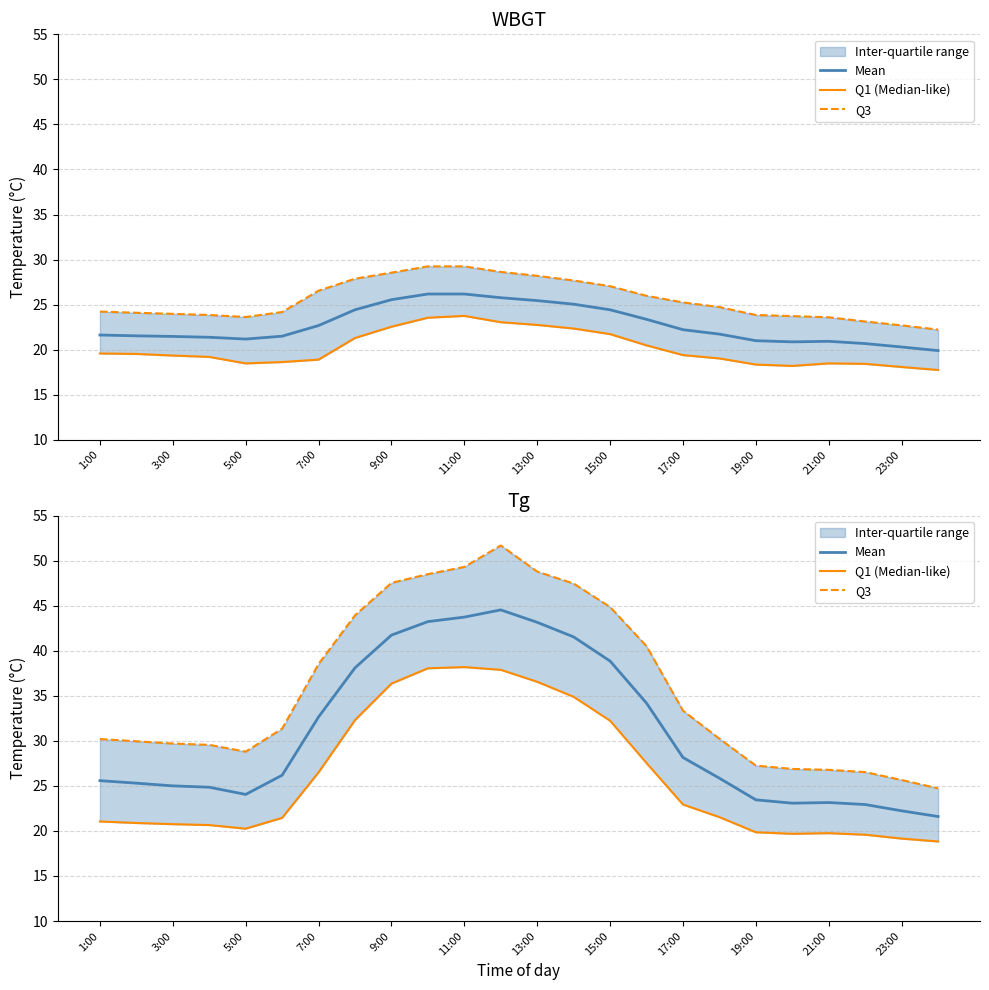

Is it true that Q3 equals 75.3 at 19:00?

False